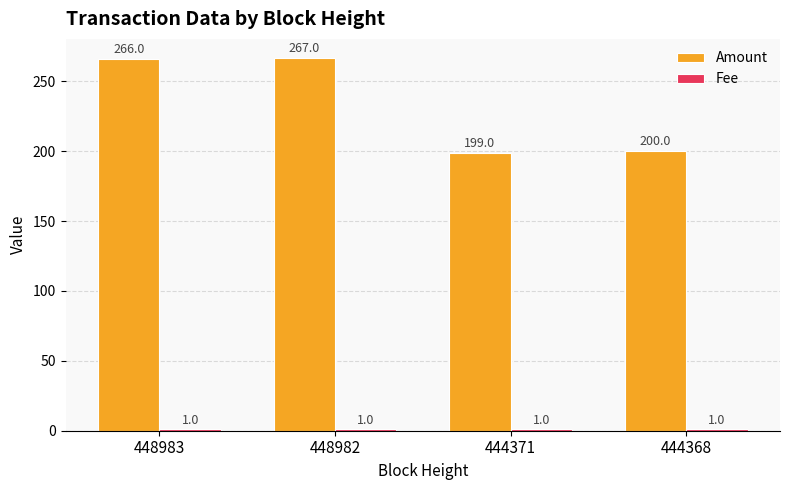

Count the number of categories in the chart.

4